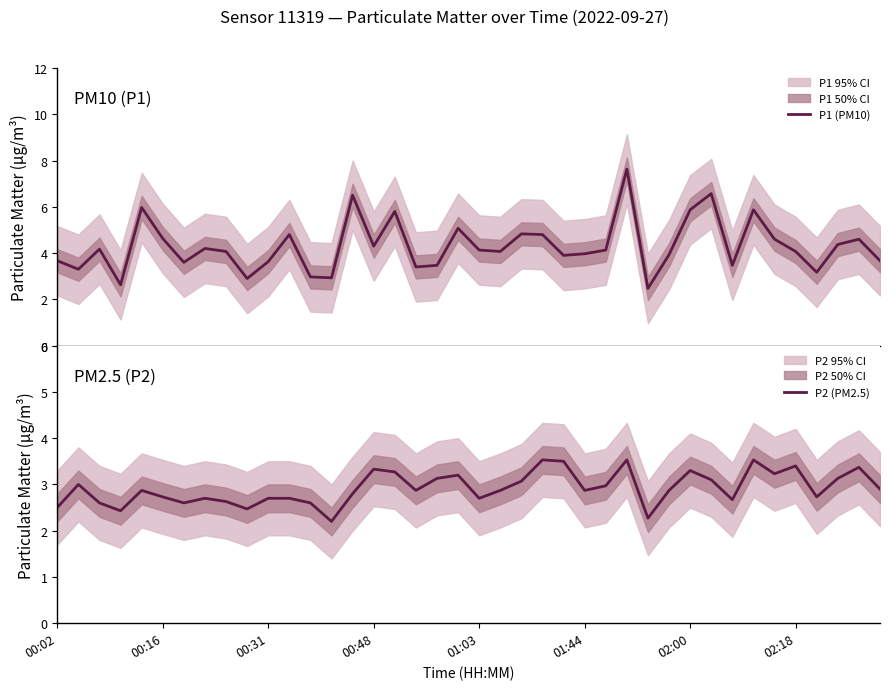

What is the maximum value shown in the chart?

7.6